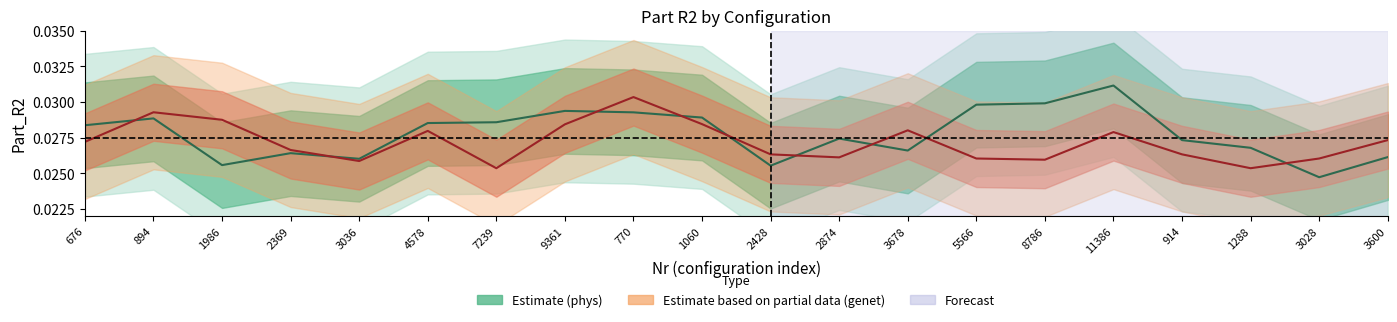

Which series has the widest spread of values?

Estimate (phys)